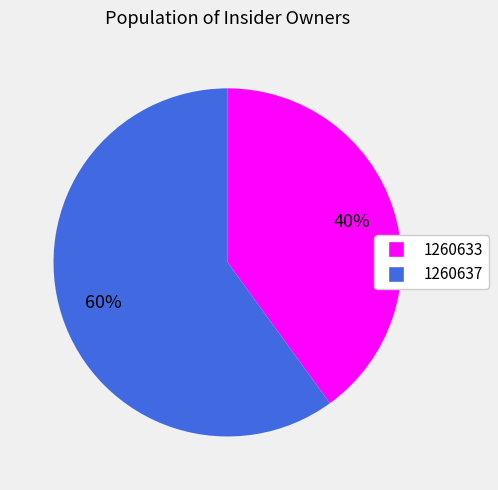

The 1260637 slice represents 60% of the pie. True or false?

True